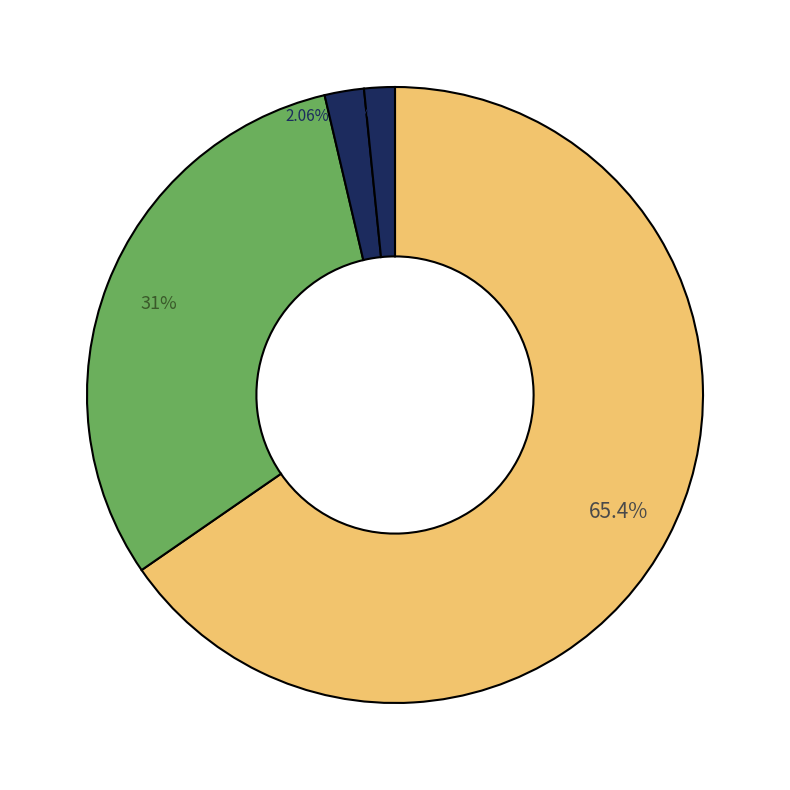

What percentage is the Gerichte slice, to the nearest percent?

2%